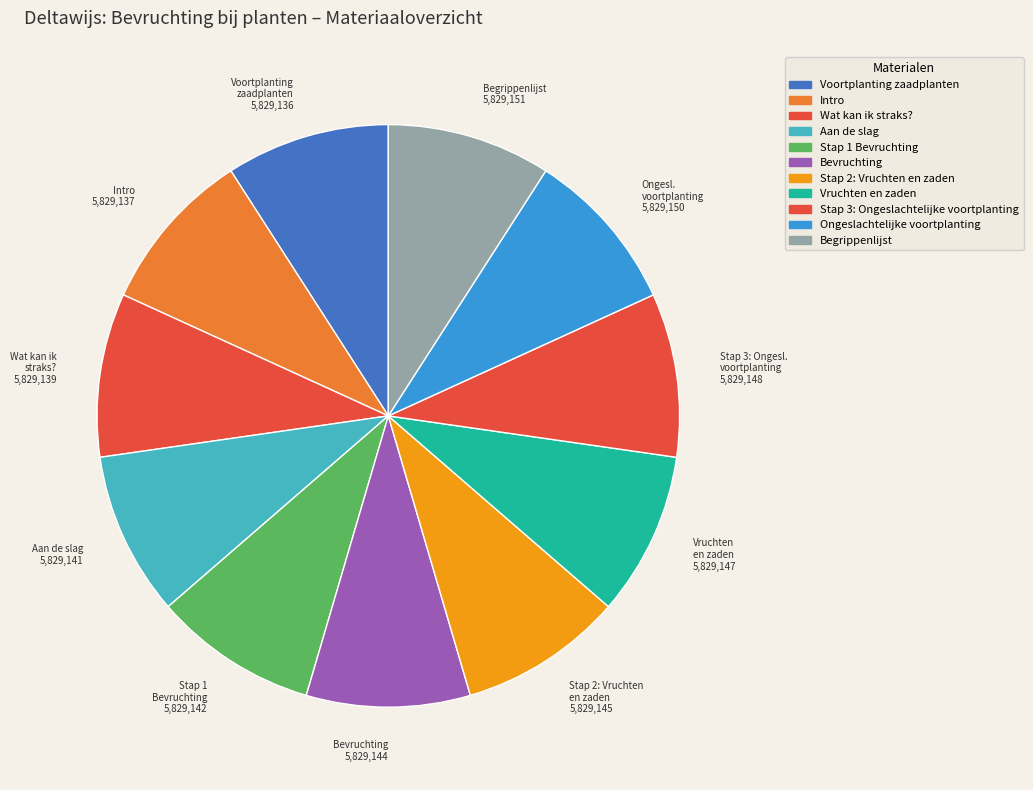

Rank the categories by value from lowest to highest.

Voortplanting zaadplanten, Intro, Wat kan ik straks?, Aan de slag, Stap 1 Bevruchting, Bevruchting, Stap 2: Vruchten en zaden, Vruchten en zaden, Stap 3: Ongeslachtelijke voortplanting, Ongeslachtelijke voortplanting, Begrippenlijst